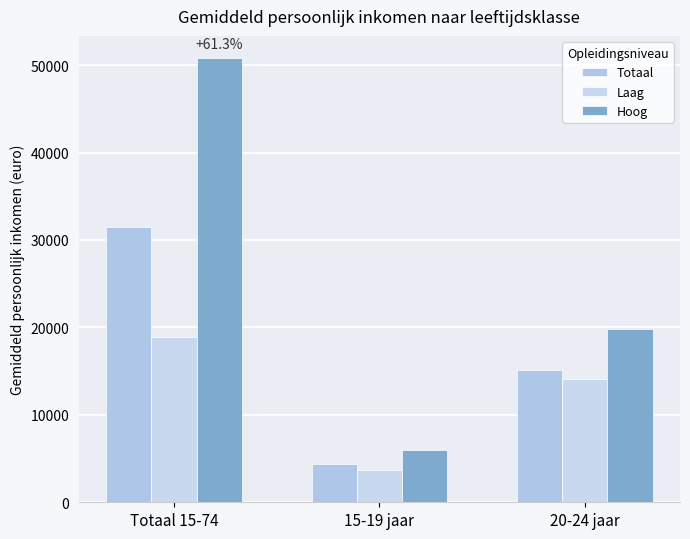

How many groups of bars are there?

3